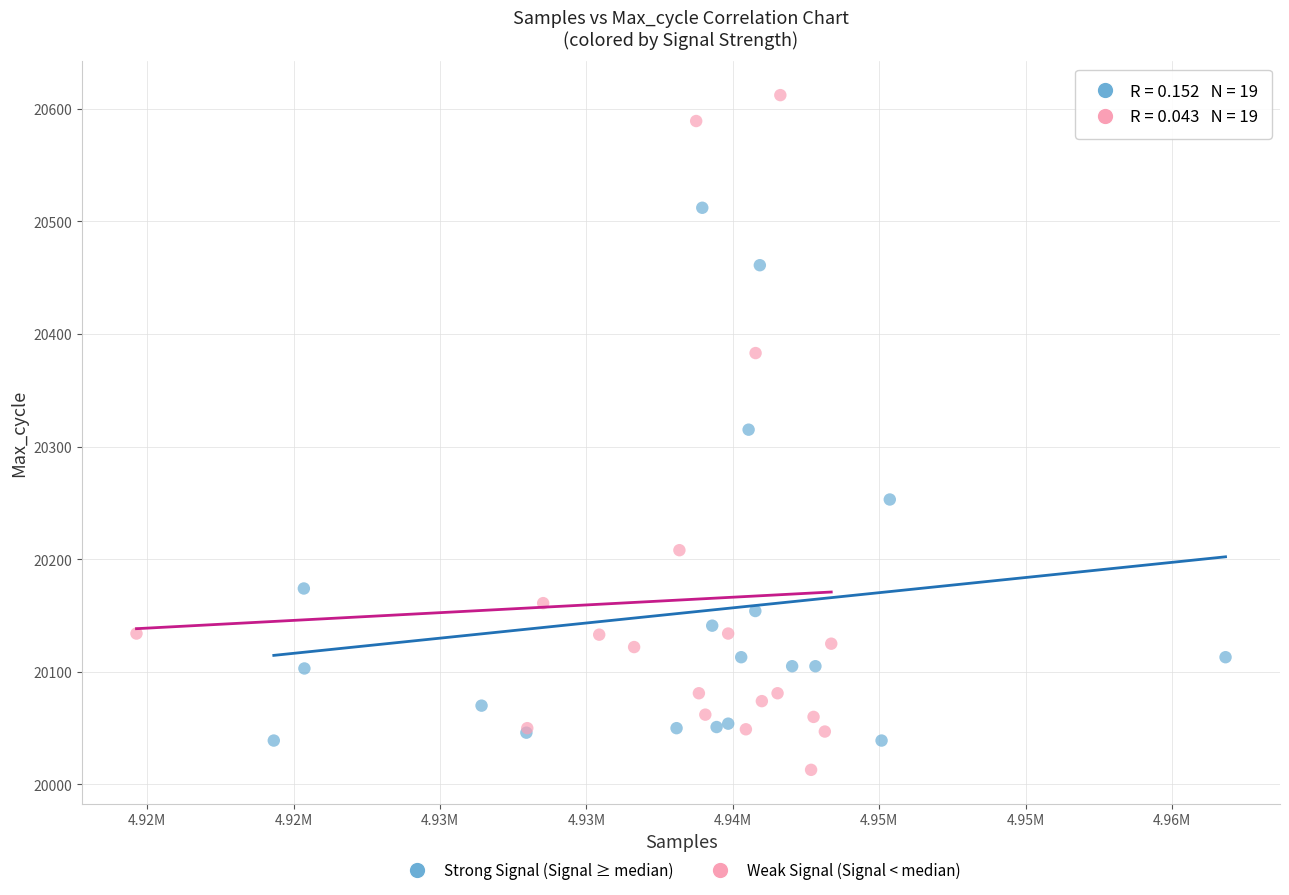

Which series contains the lowest Y value?

Weak Signal (Signal < median)